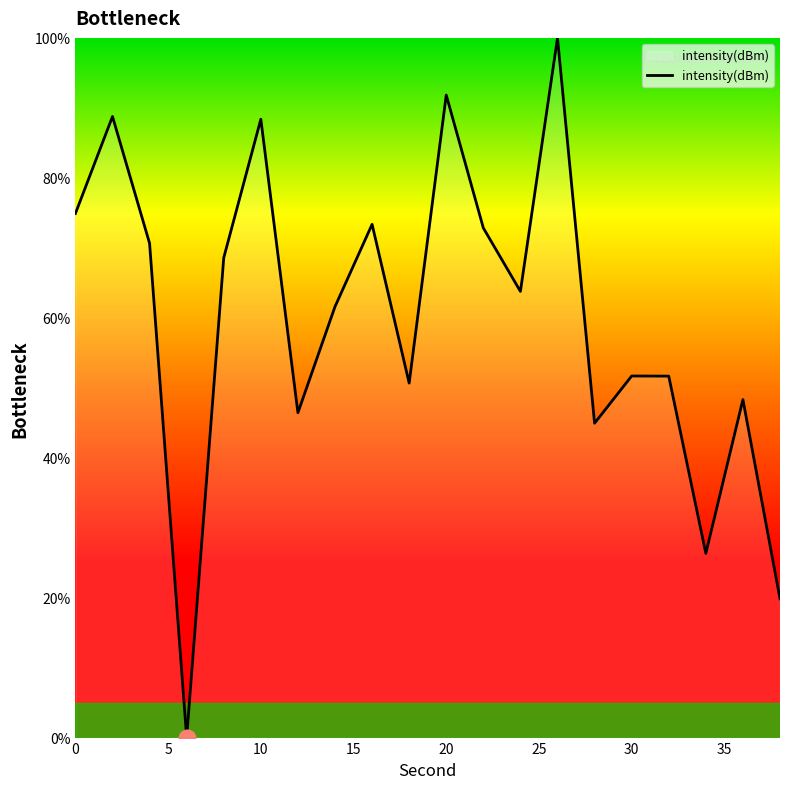

What is the greatest value displayed?

100.0